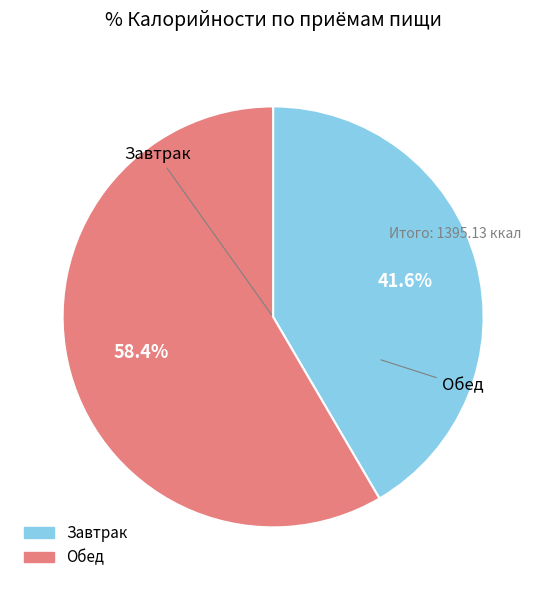

Is there any slice that represents more than half of the pie?

Yes